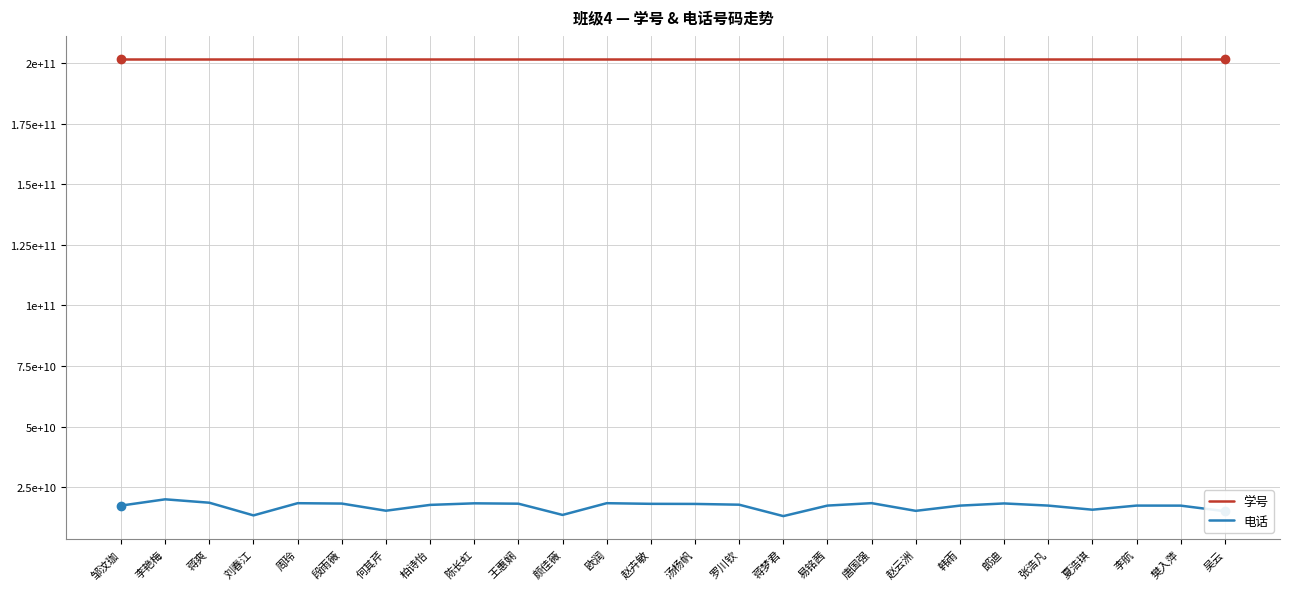

Where is the first local maximum for 电话?

李艳梅